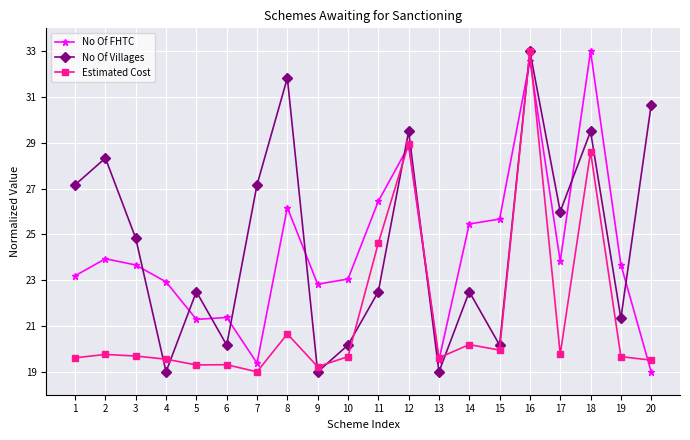

Does the chart have visible grid lines?

Yes